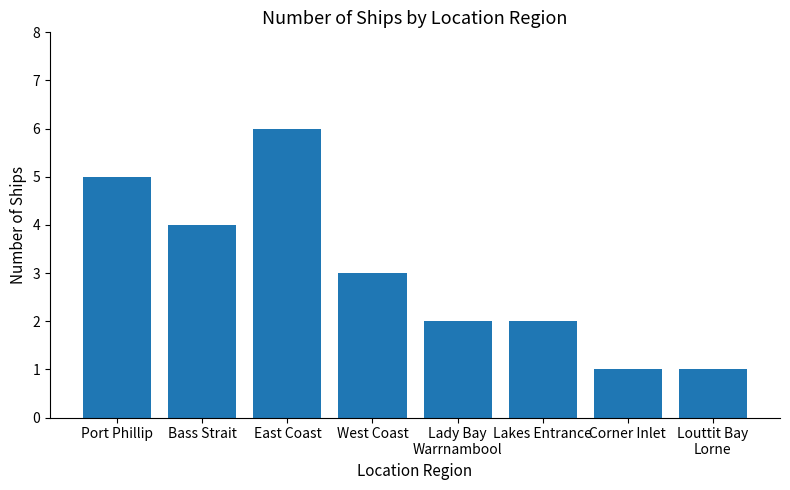

What is the difference between the values at Louttit Bay
Lorne and Lakes Entrance?

1